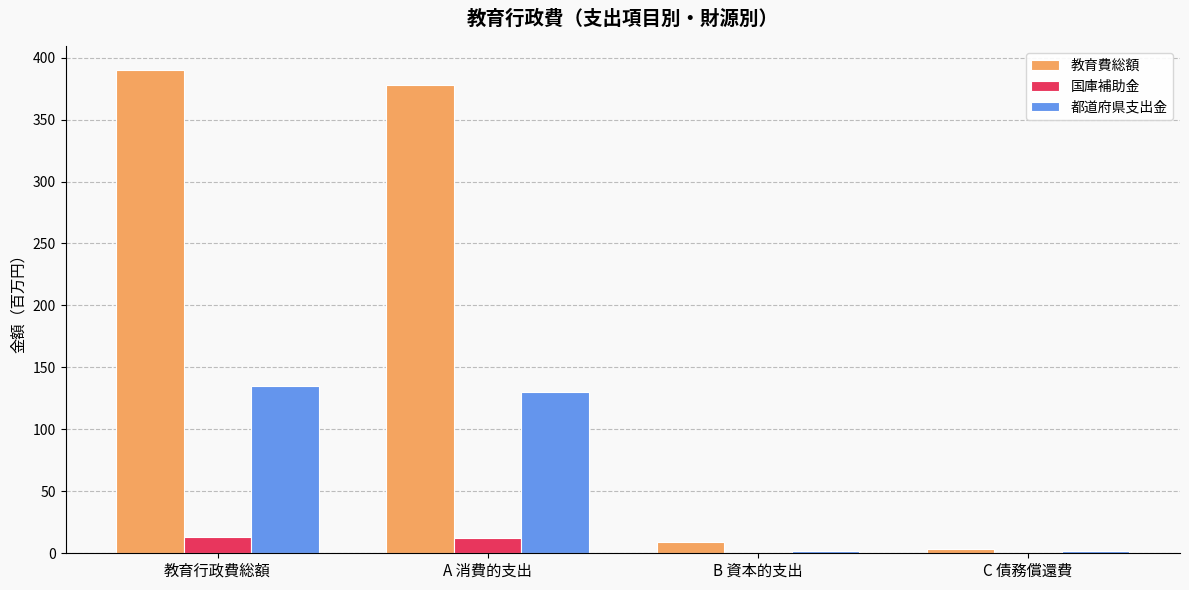

What is the sum of all 国庫補助金 values?

26.5